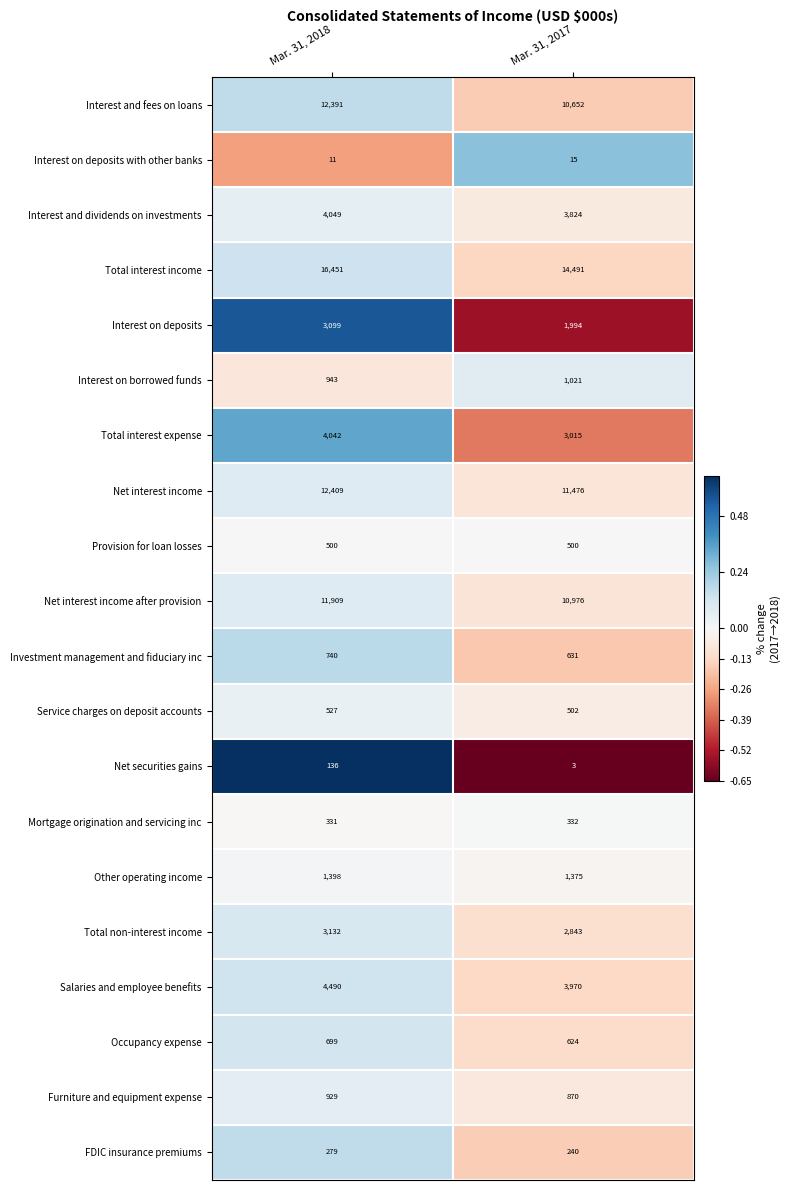

True or false: Interest and dividends on investments has a value of 1673 at Mar. 31, 2018.

False